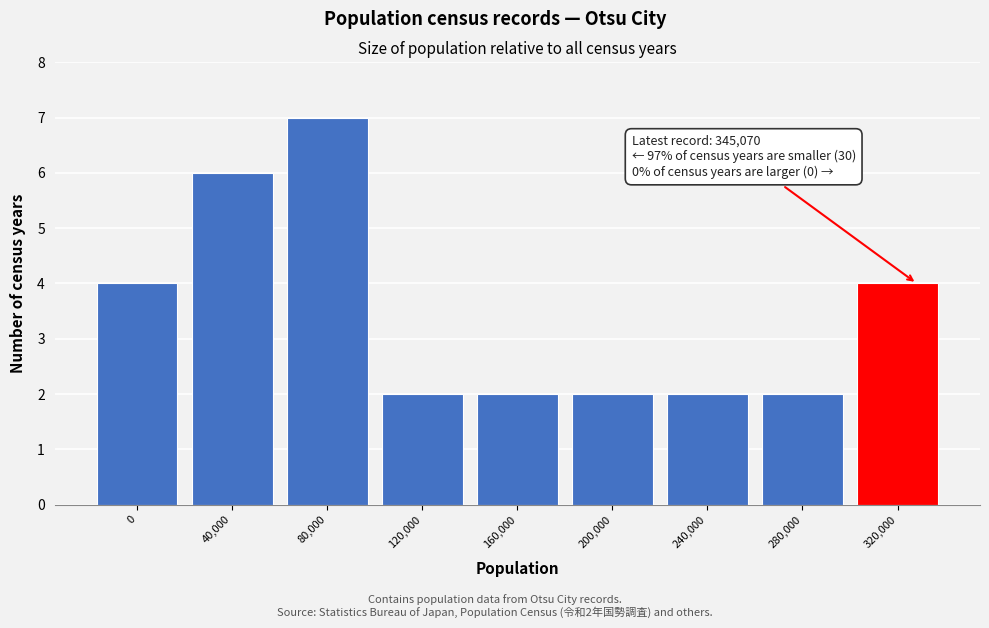

Reading left to right, what are all the values shown in this chart?

0=4	40,000=6	80,000=7	120,000=2	160,000=2	200,000=2	240,000=2	280,000=2	320,000=4